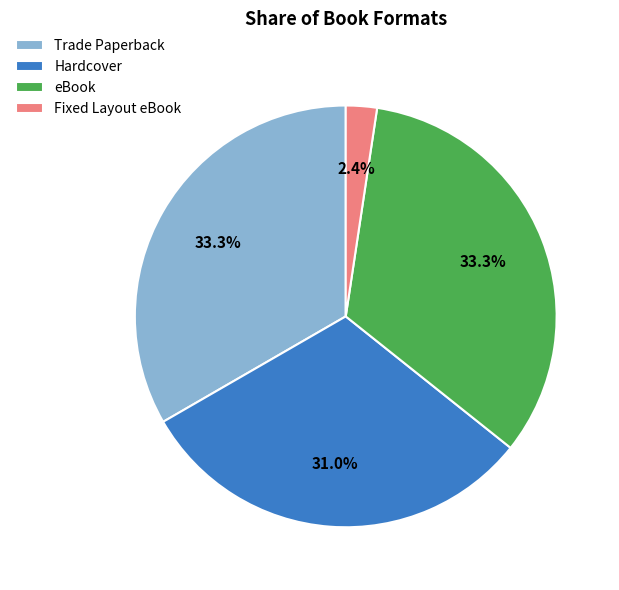

To the nearest percent, what is the difference between the largest and smallest slice percentages?

31%